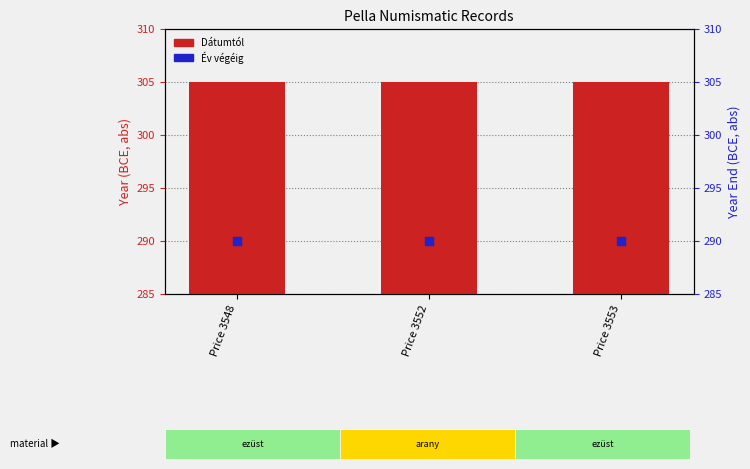

What is the total value across all series at Price 3552?

595